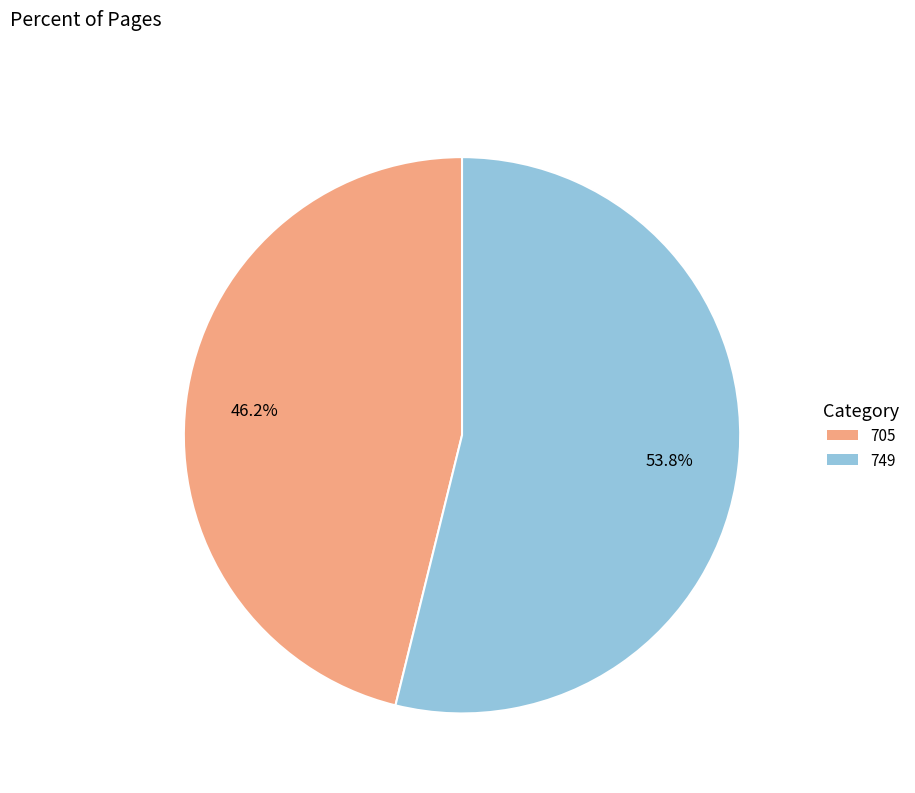

Which has a higher value, 705 or 749?

749